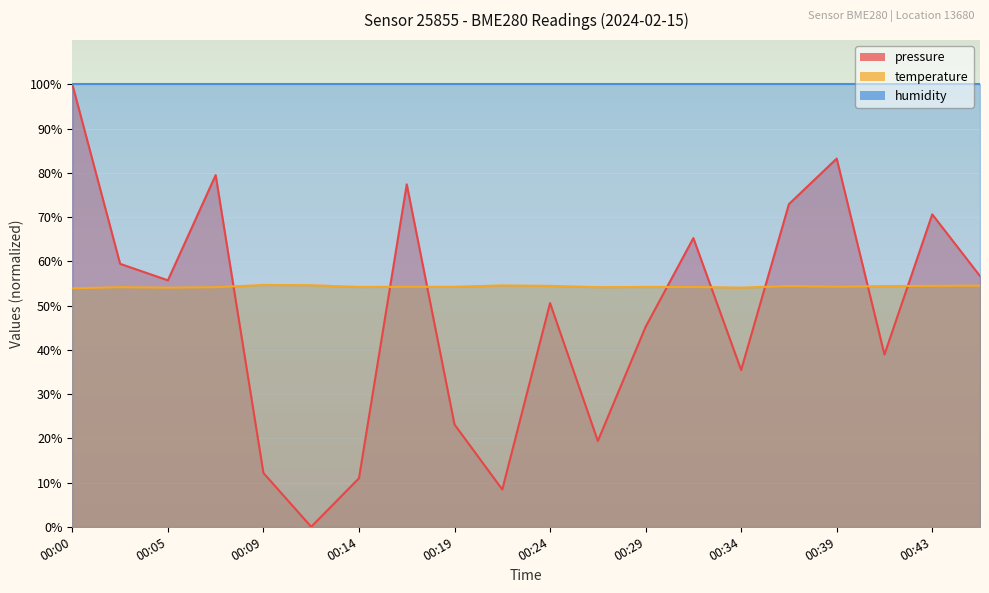

Which series ends up on top after the final intersection of temperature and pressure?

pressure